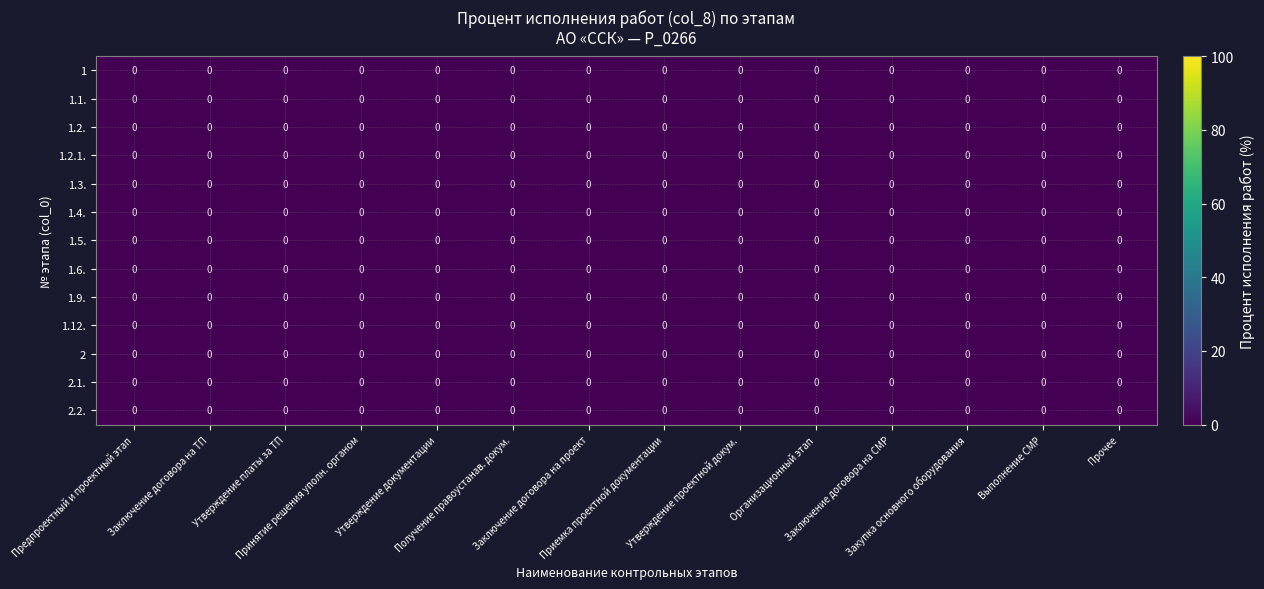

Count the number of data series in this chart.

13